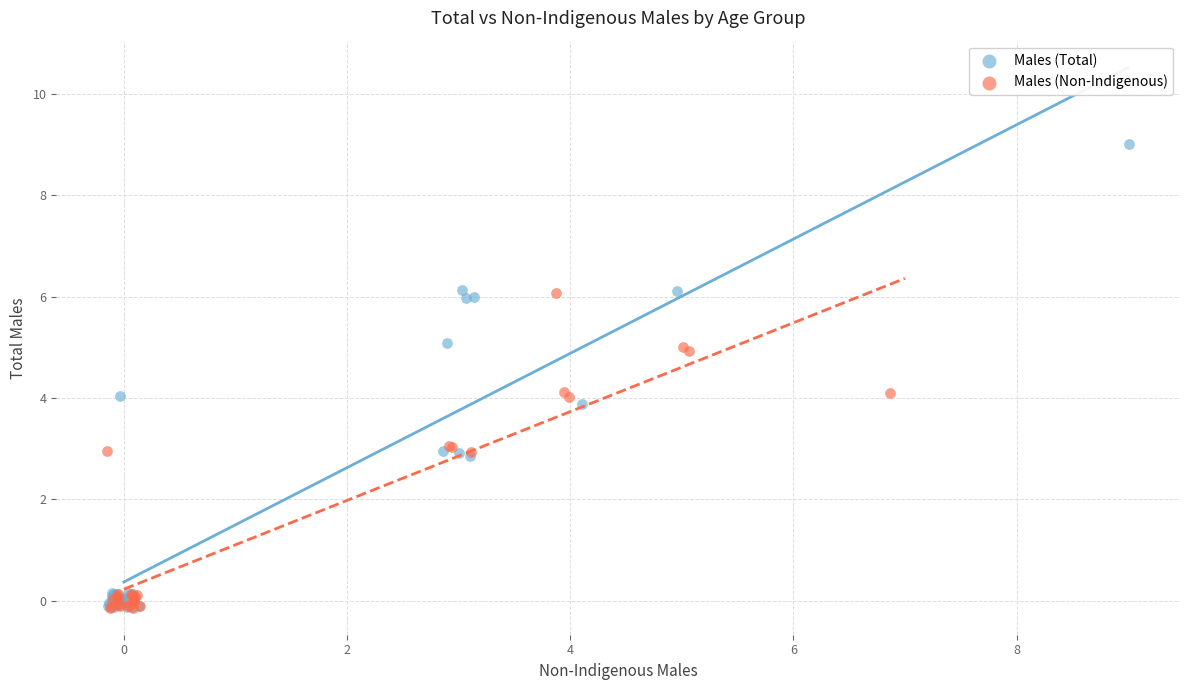

Which series has the largest Y range (max minus min)?

Males (Total)